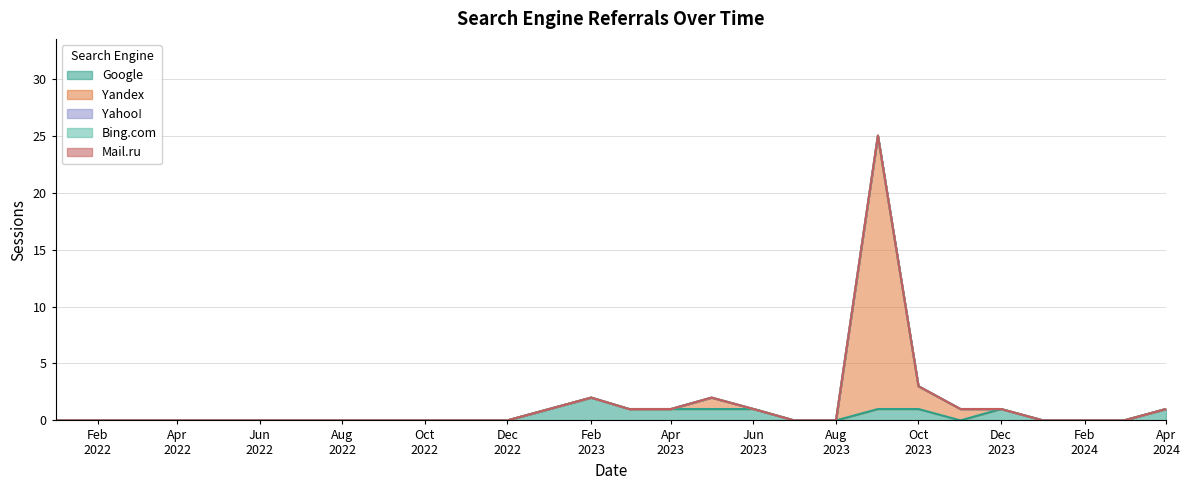

Does the chart have visible grid lines?

Yes